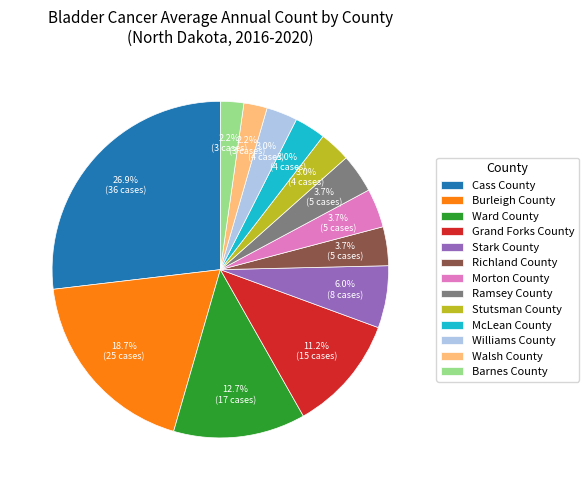

To the nearest percent, what is the average slice percentage?

8%